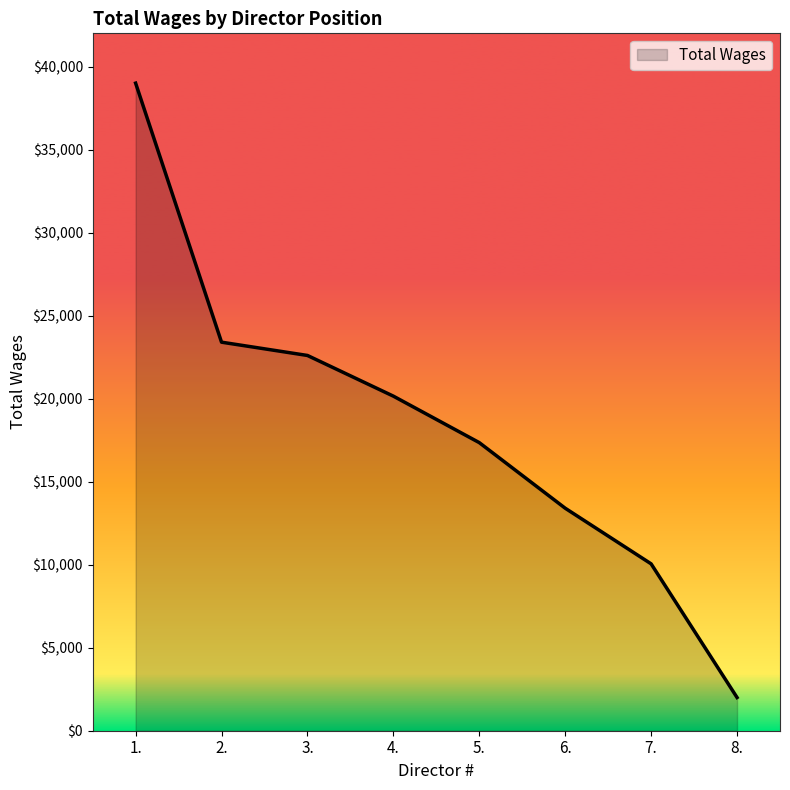

What is the smallest value displayed?

2000